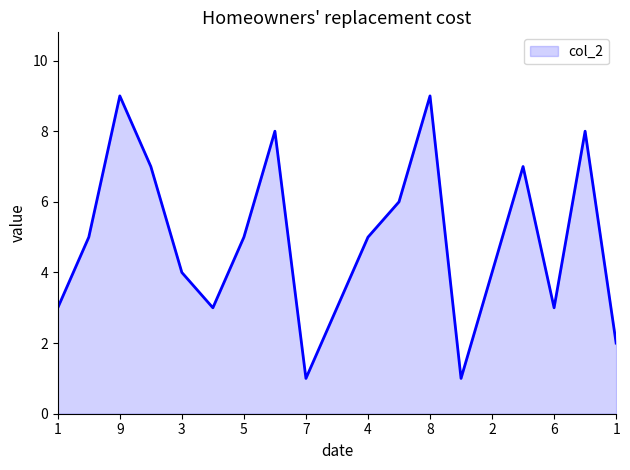

What is the maximum value shown in the chart?

9